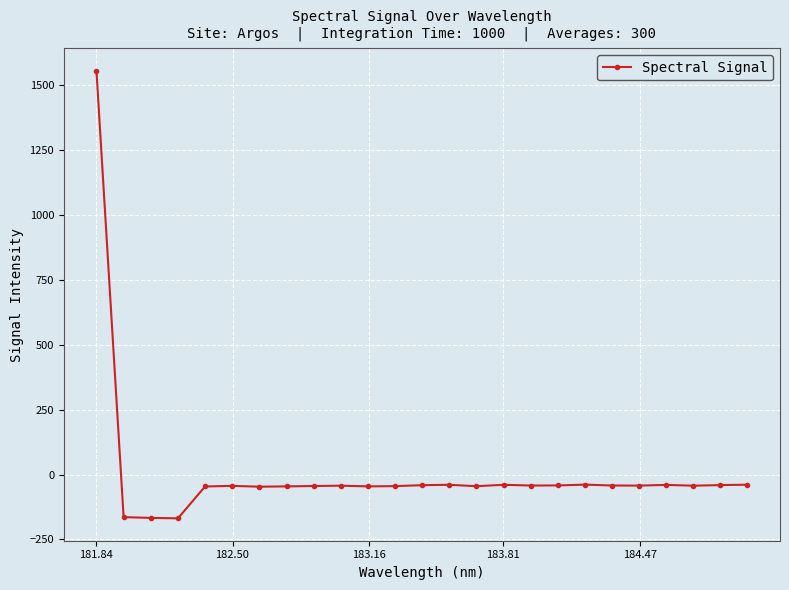

What is the average value?

6.6